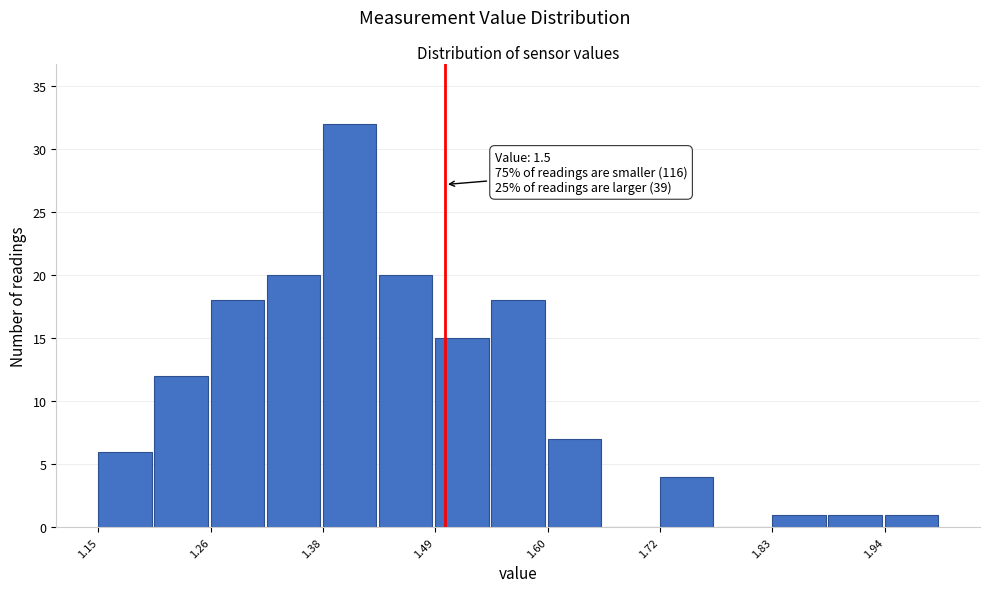

Around what value on the x-axis is the tallest bar? Give the approximate position of its centre, as read against the axis.

1.40